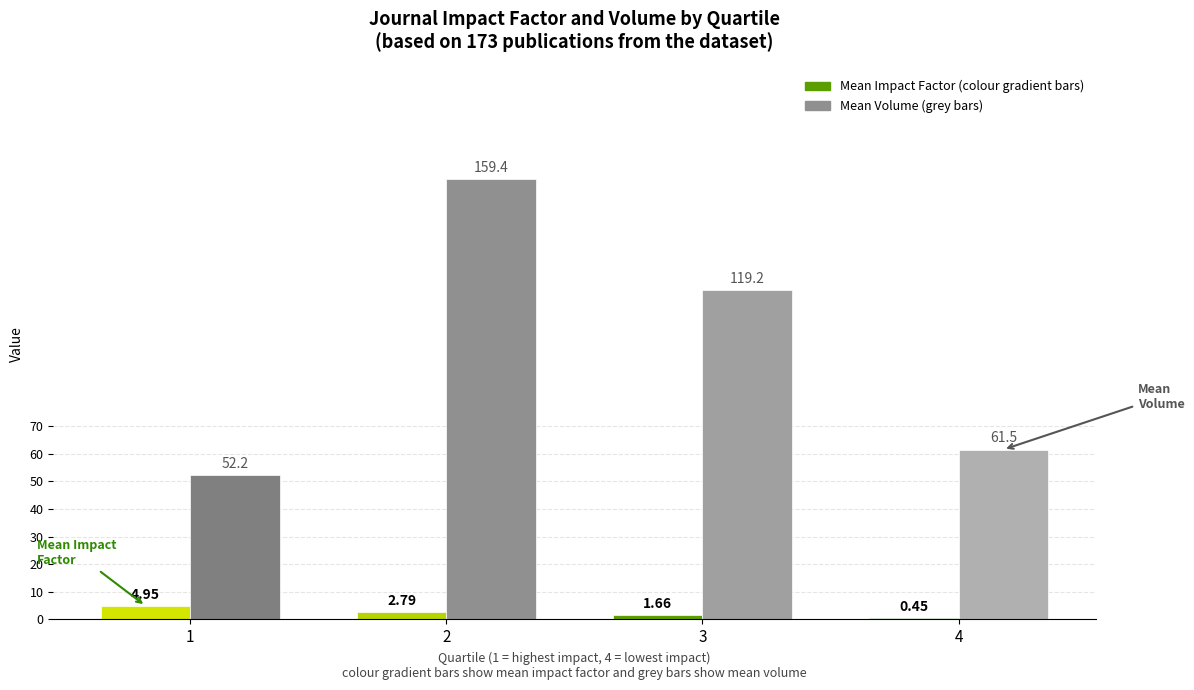

What is the total value across all series at 3?

120.9